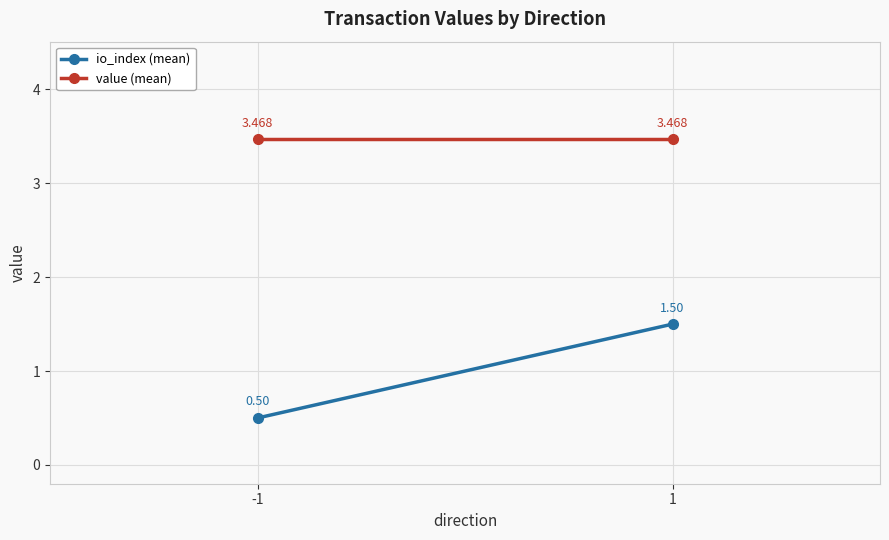

What is the greatest value displayed?

3.5